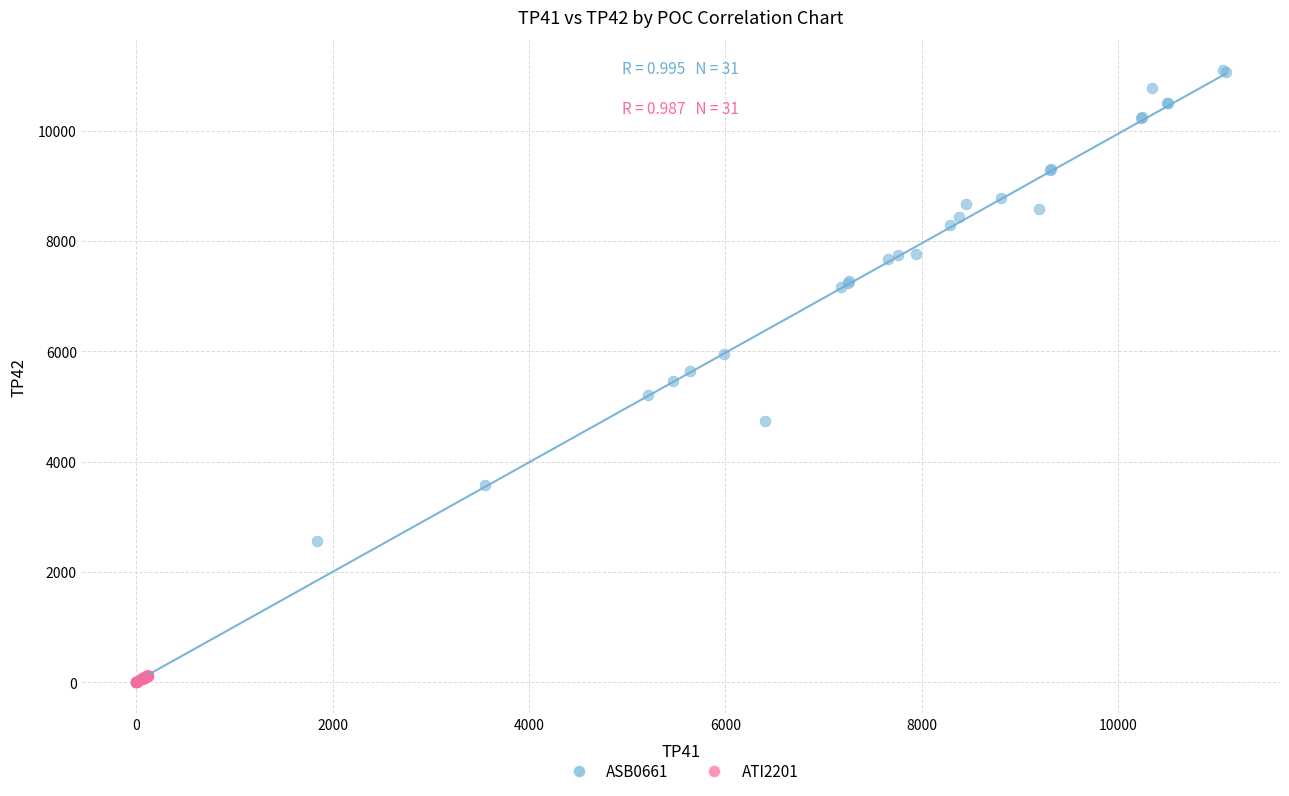

Which series has the largest Y range (max minus min)?

ASB0661